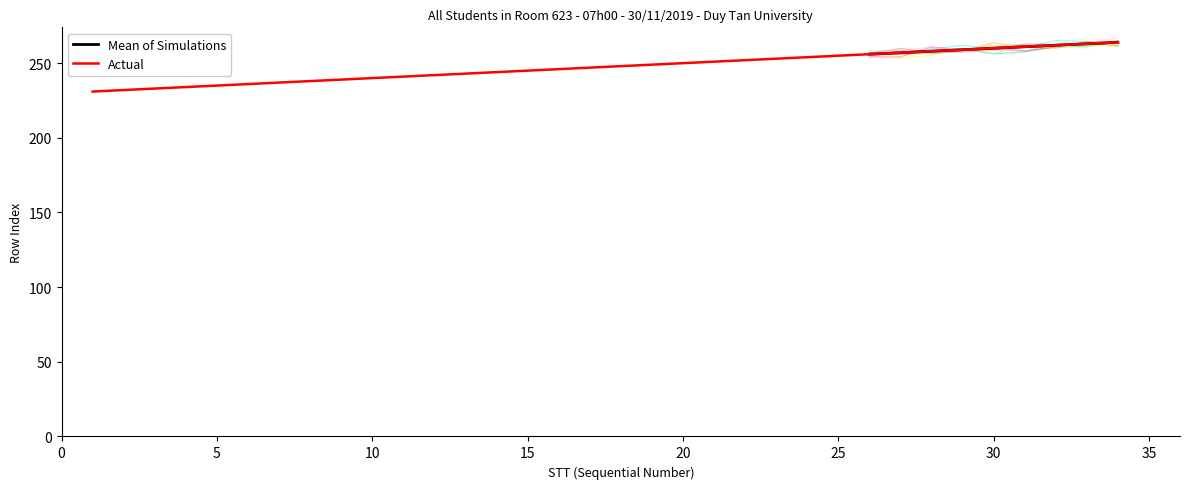

List the labels in order of value, largest first.

34, 33, 32, 31, 30, 29, 28, 27, 26, 25, 24, 23, 22, 21, 20, 19, 18, 17, 16, 15, 14, 13, 12, 11, 10, 9, 8, 7, 6, 5, 4, 3, 2, 1